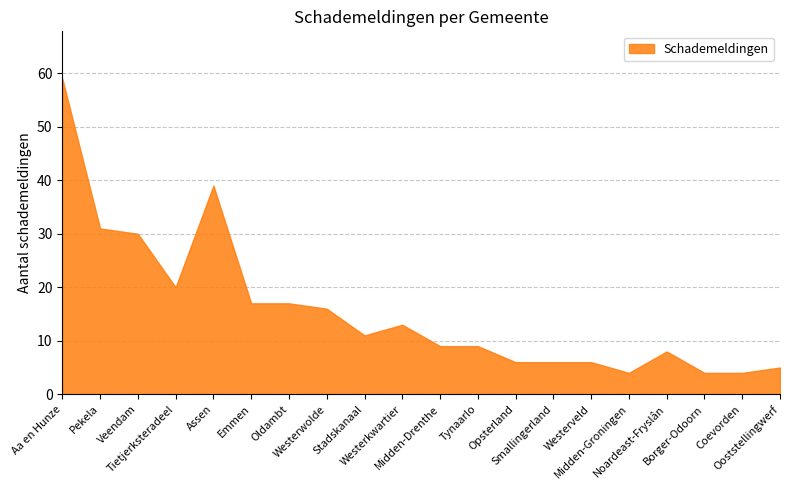

How many values are below 11?

10